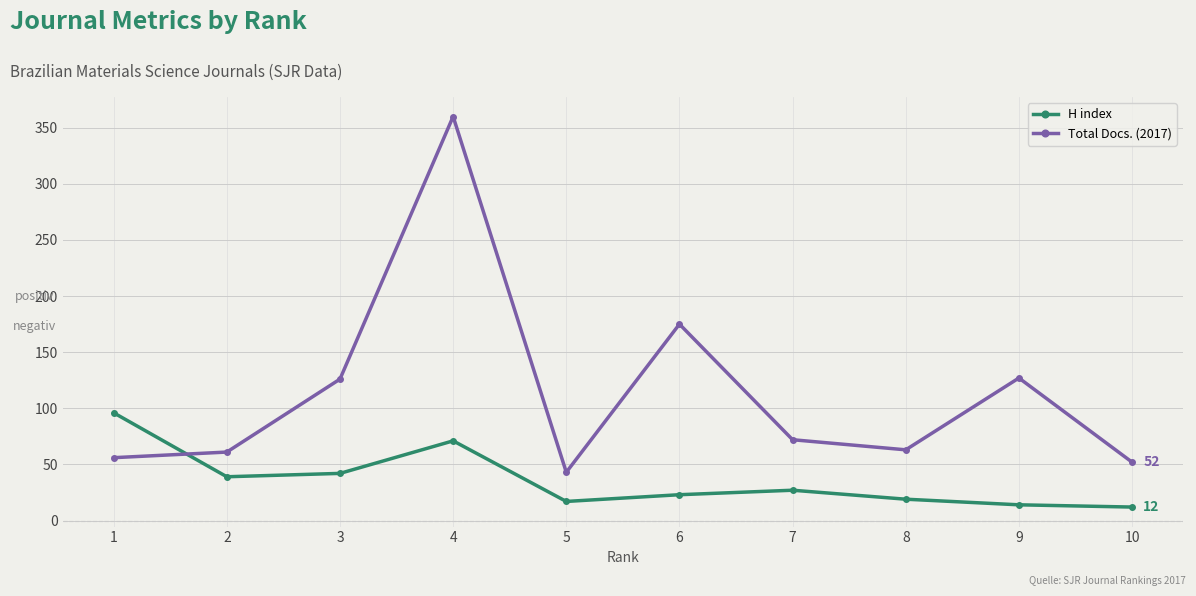

Is it true that Total Docs. (2017) equals 61 at 2?

True